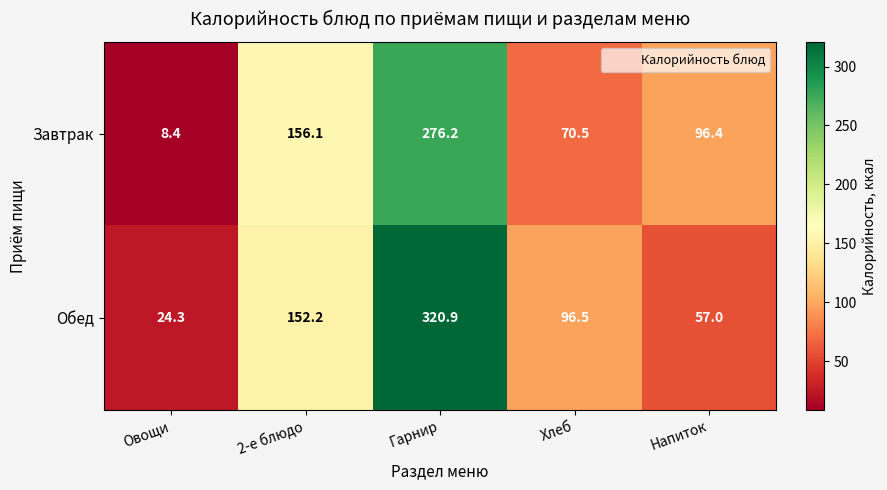

What is the total value across all series at Овощи?

32.7